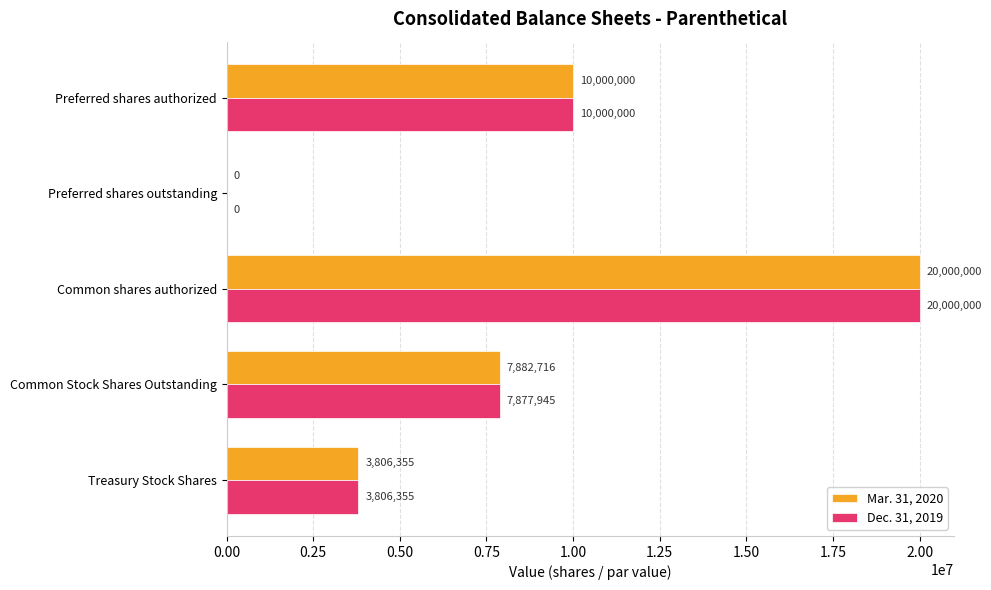

What is the sum of all Mar. 31, 2020 values?

41689071